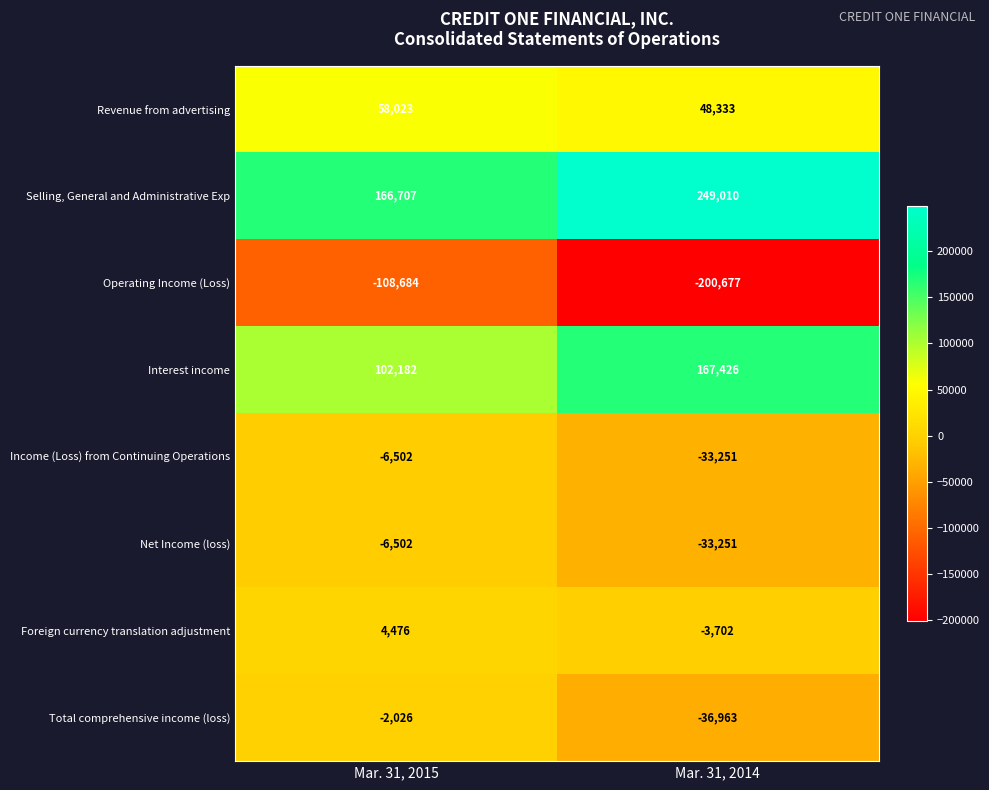

Reading left to right, what are all the values shown in this chart?

Revenue from advertising: Mar. 31, 2015=58023	Mar. 31, 2014=48333
Selling, General and Administrative Exp: Mar. 31, 2015=166707	Mar. 31, 2014=249010
Operating Income (Loss): Mar. 31, 2015=-108684	Mar. 31, 2014=-200677
Interest income: Mar. 31, 2015=102182	Mar. 31, 2014=167426
Income (Loss) from Continuing Operations: Mar. 31, 2015=-6502	Mar. 31, 2014=-33251
Net Income (loss): Mar. 31, 2015=-6502	Mar. 31, 2014=-33251
Foreign currency translation adjustment: Mar. 31, 2015=4476	Mar. 31, 2014=-3702
Total comprehensive income (loss): Mar. 31, 2015=-2026	Mar. 31, 2014=-36963